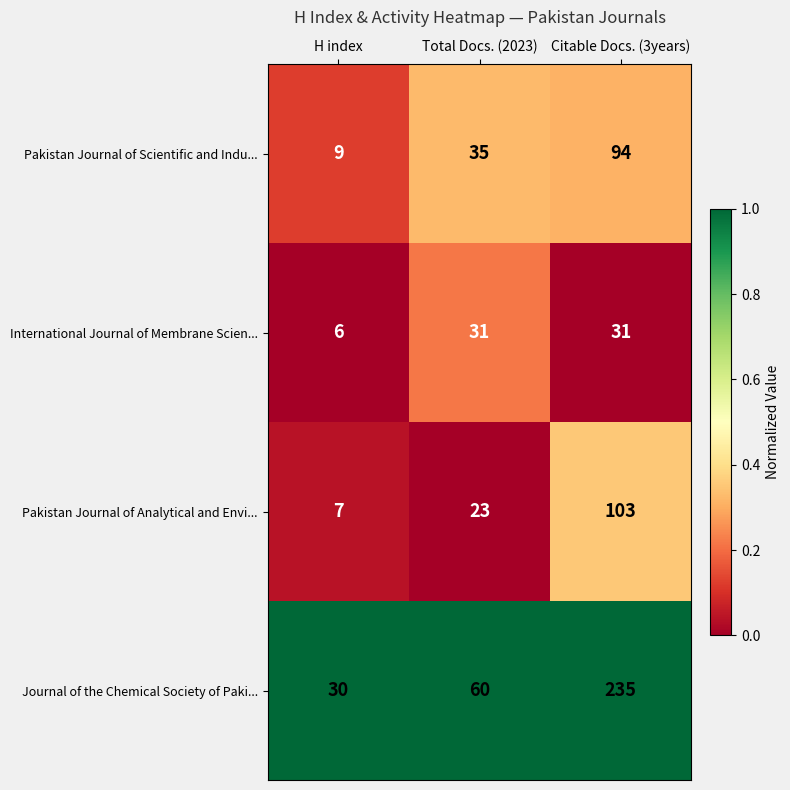

At which category is the sum across all series the highest?

Citable Docs. (3years)